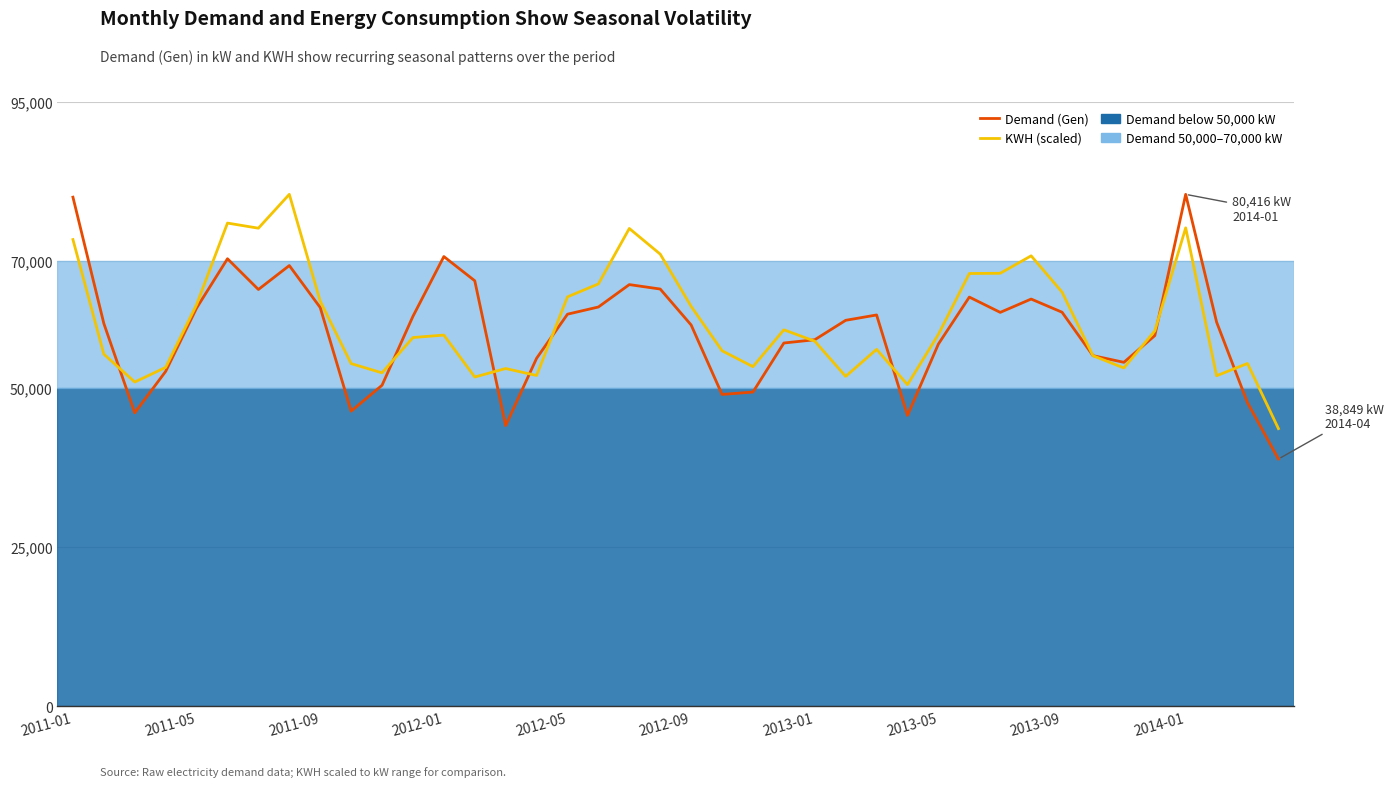

What is the maximum value shown in the chart?

80416.0